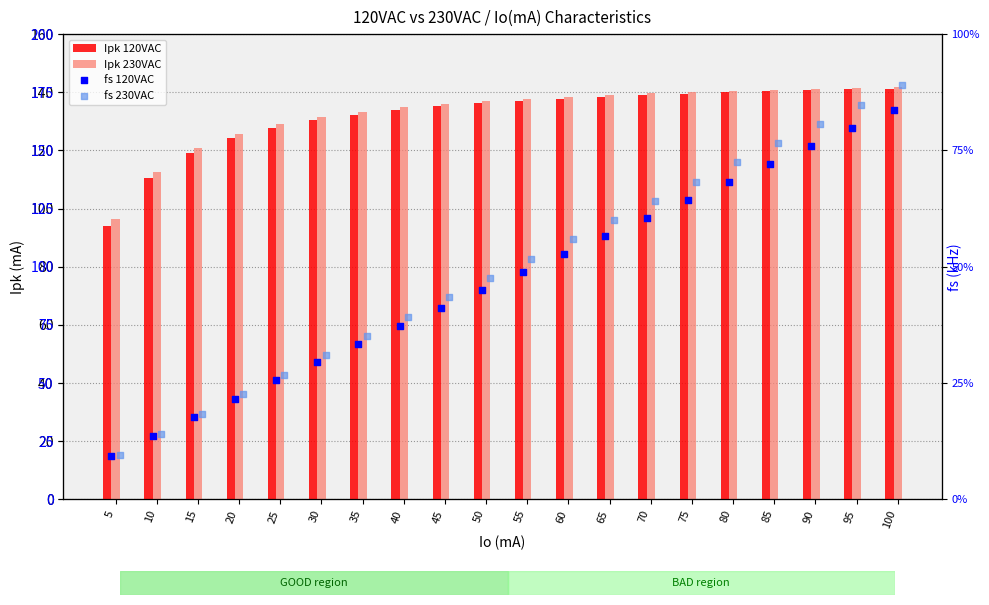

Which series contains the lowest Y value?

fs 120VAC